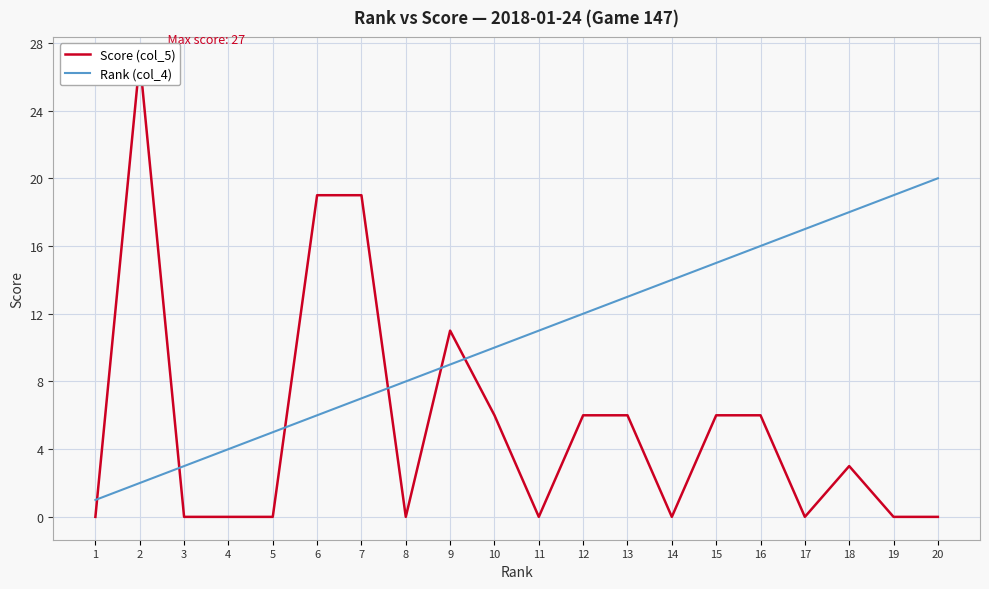

At 7, list the series in order from smallest to largest.

Rank (col_4), Score (col_5)